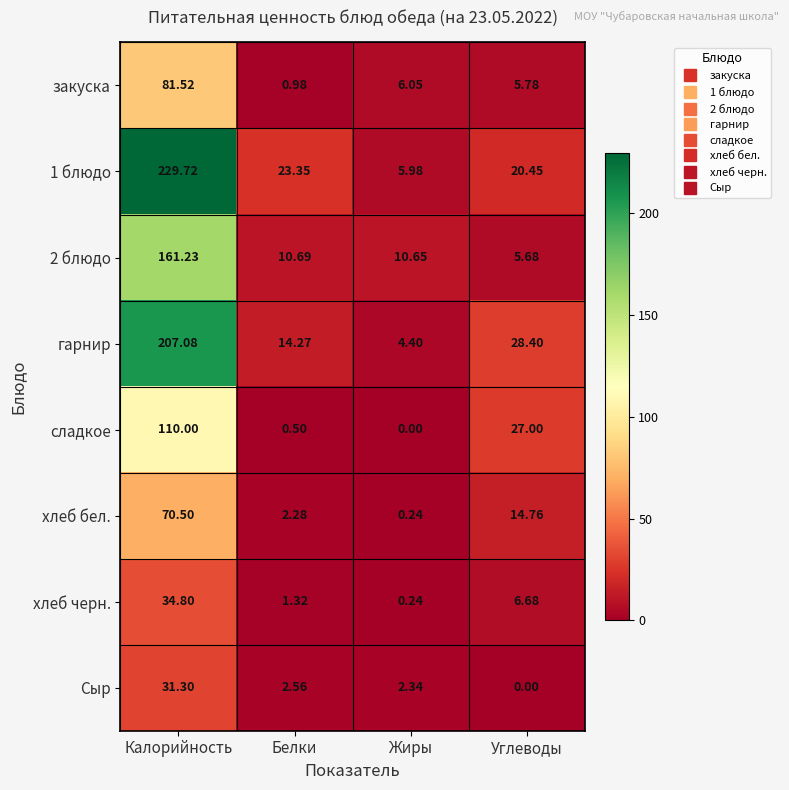

At which label is хлеб черн. closest to 17?

Углеводы